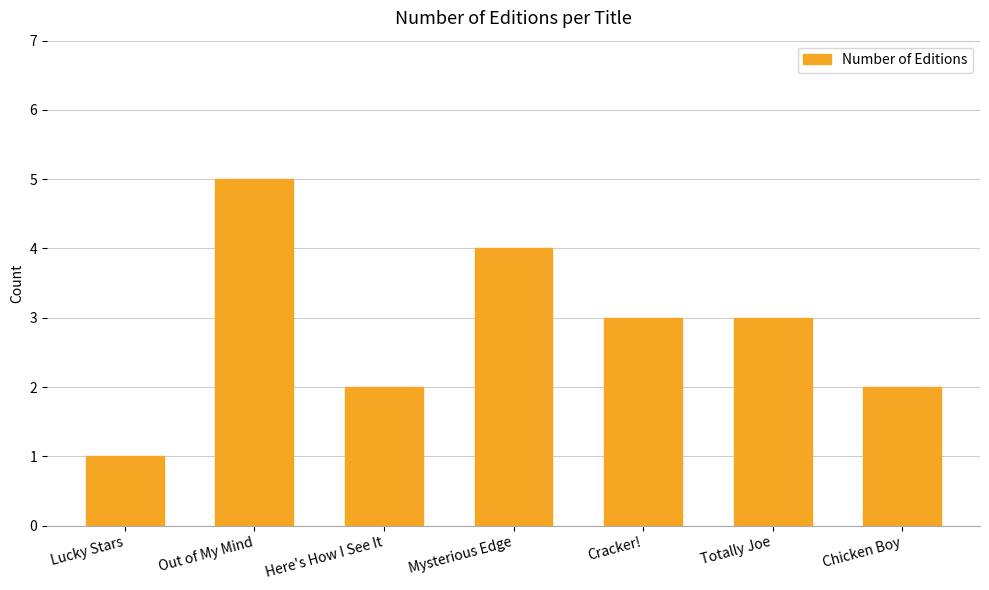

How many series are shown in this chart?

1